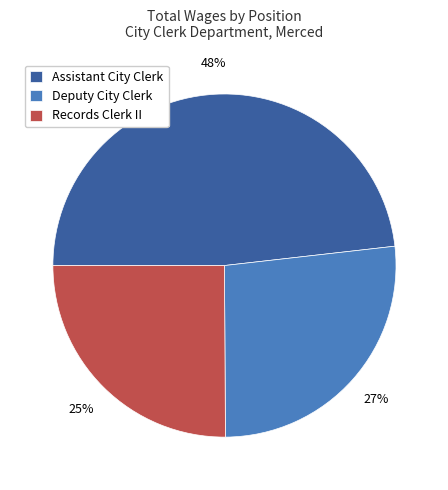

Do Deputy City Clerk and Assistant City Clerk together represent more than half of the pie?

Yes